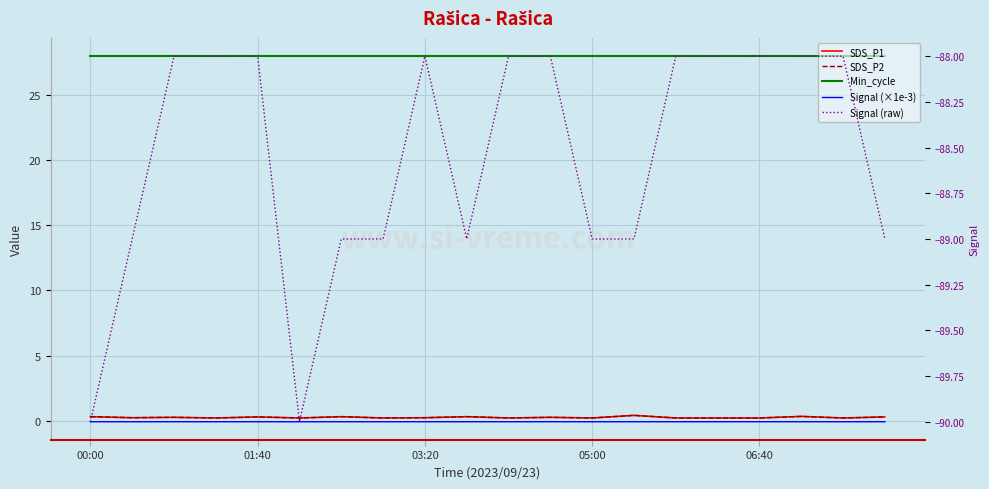

What are all the series names shown in the legend?

SDS_P1, SDS_P2, Min_cycle, Signal (×1e-3), Signal (raw)